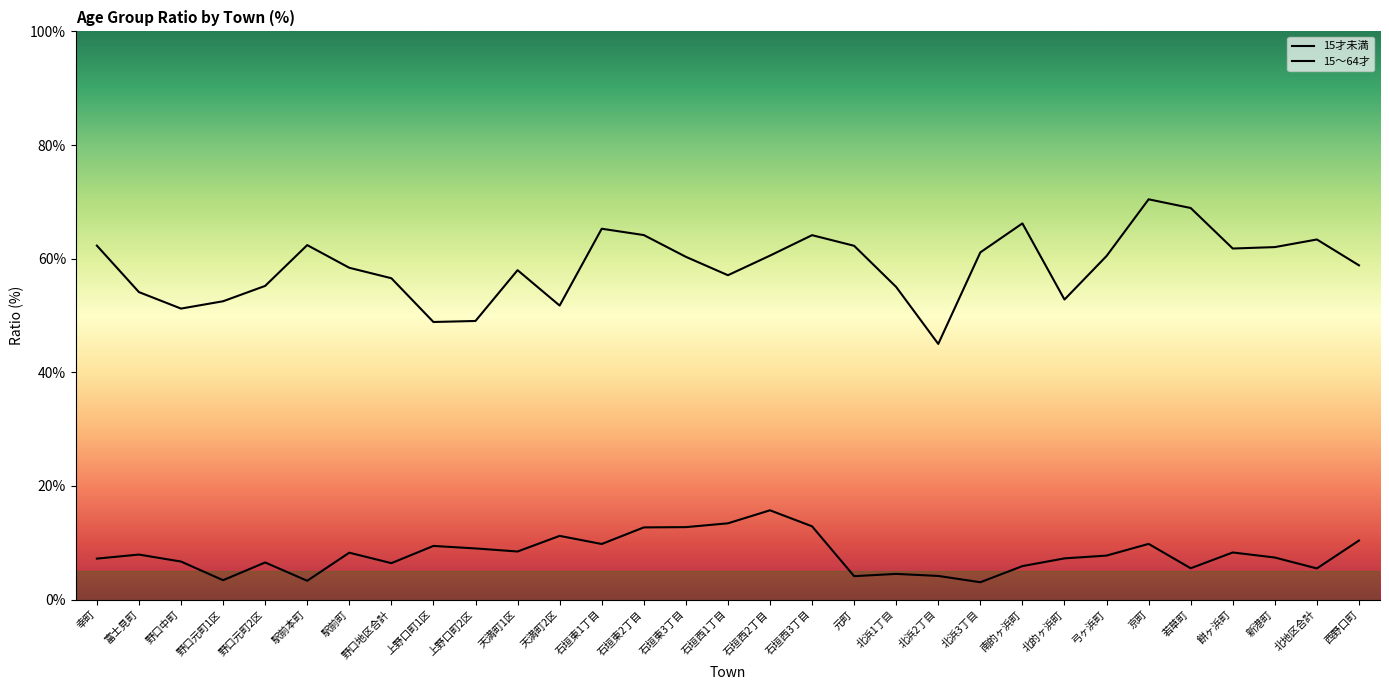

Does the chart display data point markers on the line(s)?

No